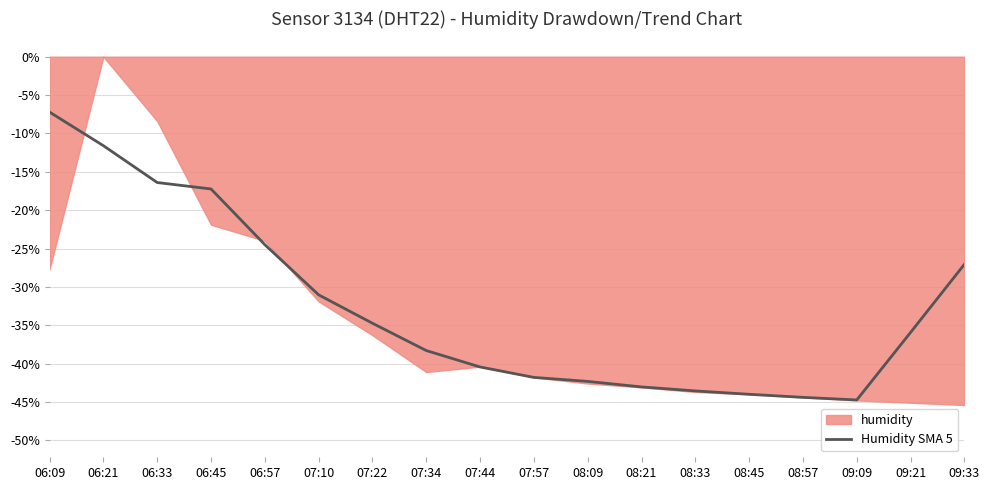

What is the difference between the maximum and minimum values?

37.5